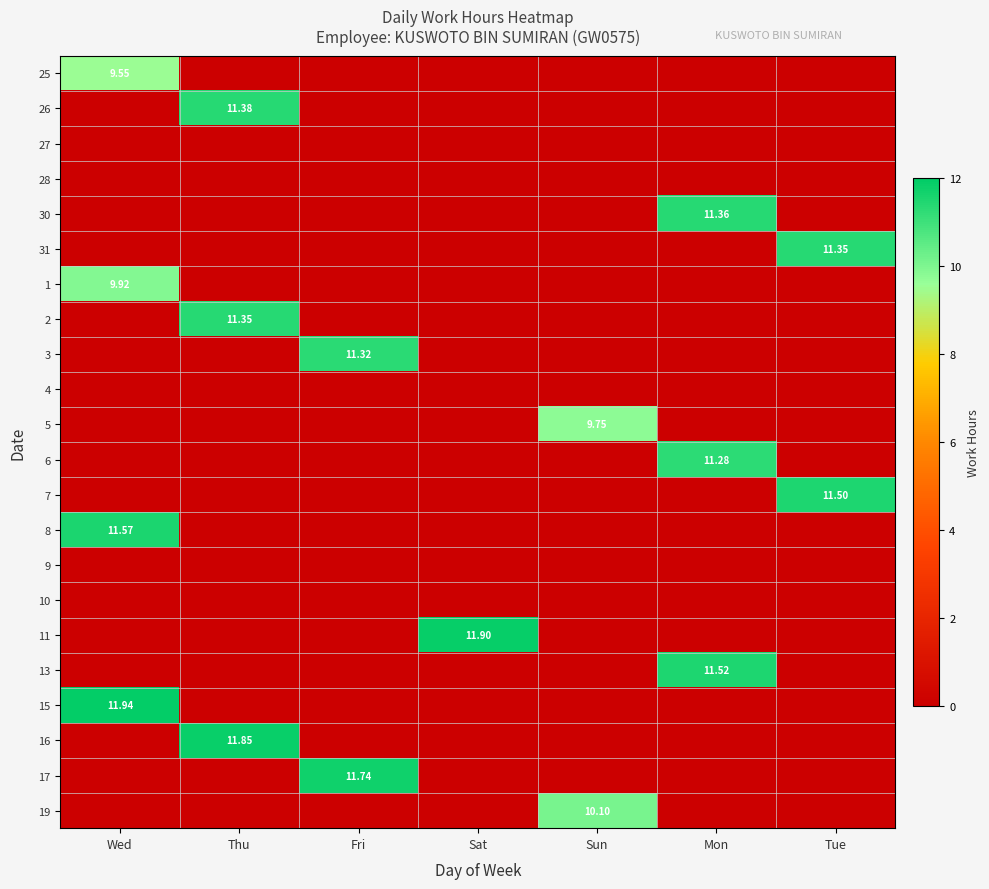

At which category is the sum across all series the highest?

Wed